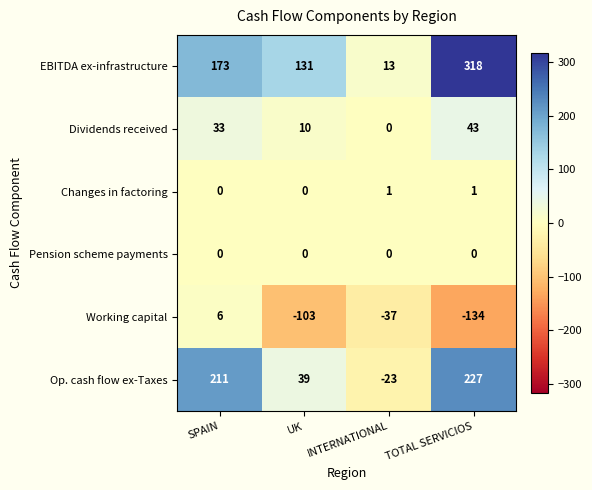

How many categories are shown in the chart?

4